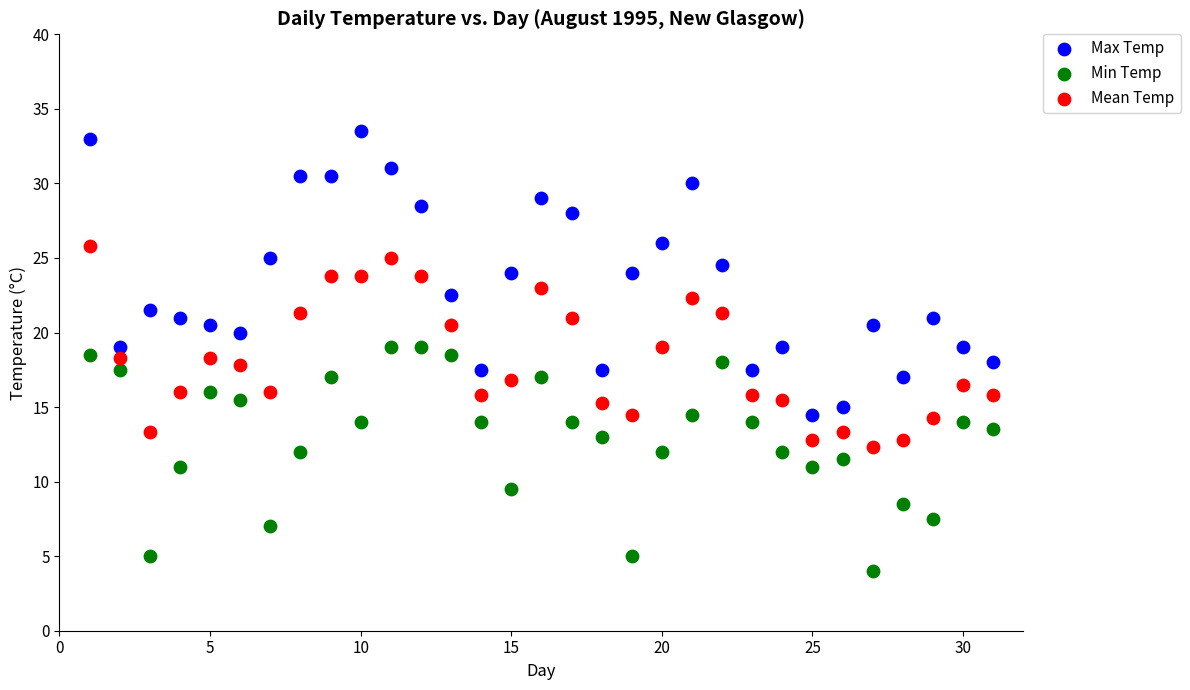

Which series contains the lowest Y value?

Min Temp